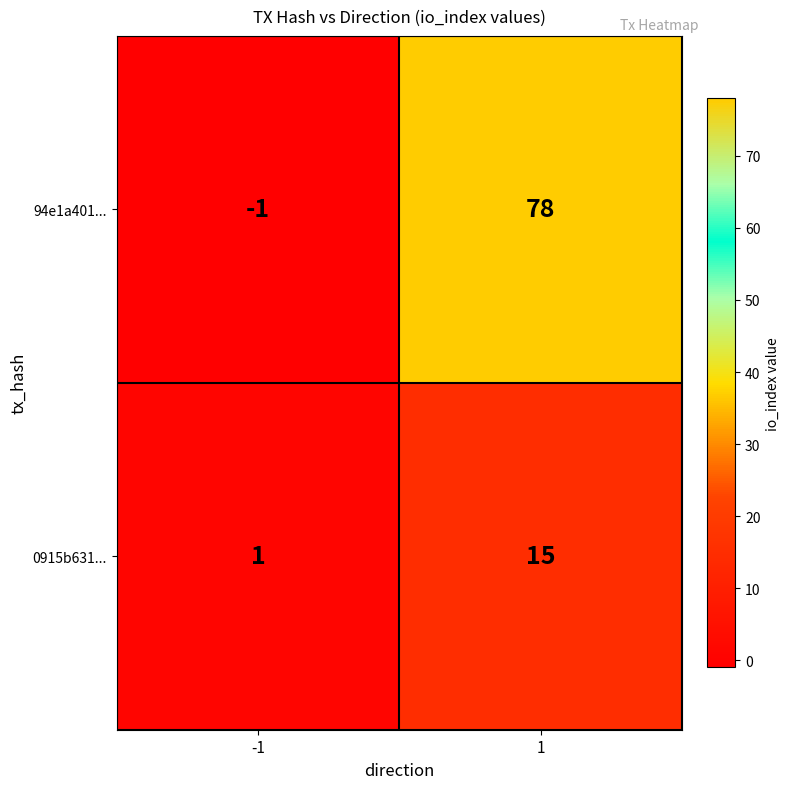

What is the sum of the 94e1a401... values at 1 and -1?

77